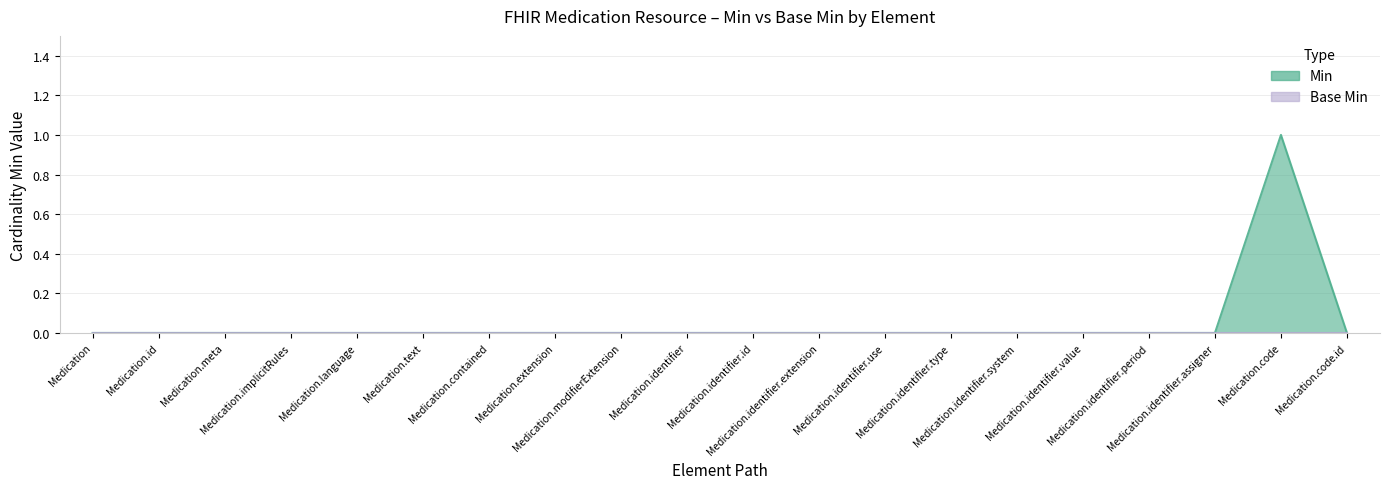

What is the difference between the maximum and minimum values?

1